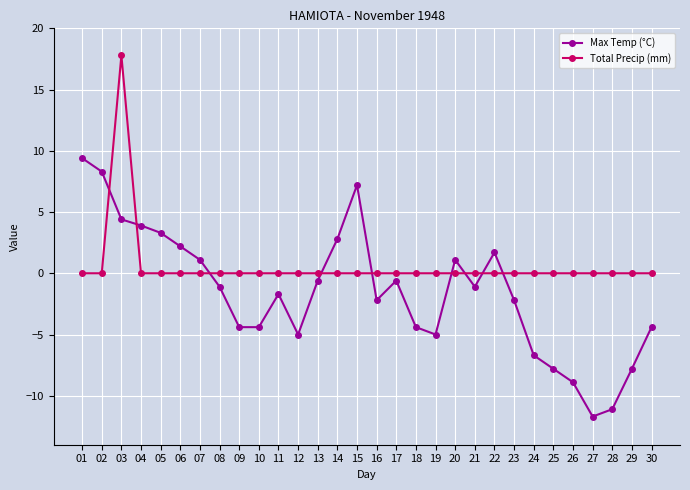

List the series in order of their peak value, highest first.

Total Precip (mm), Max Temp (°C)